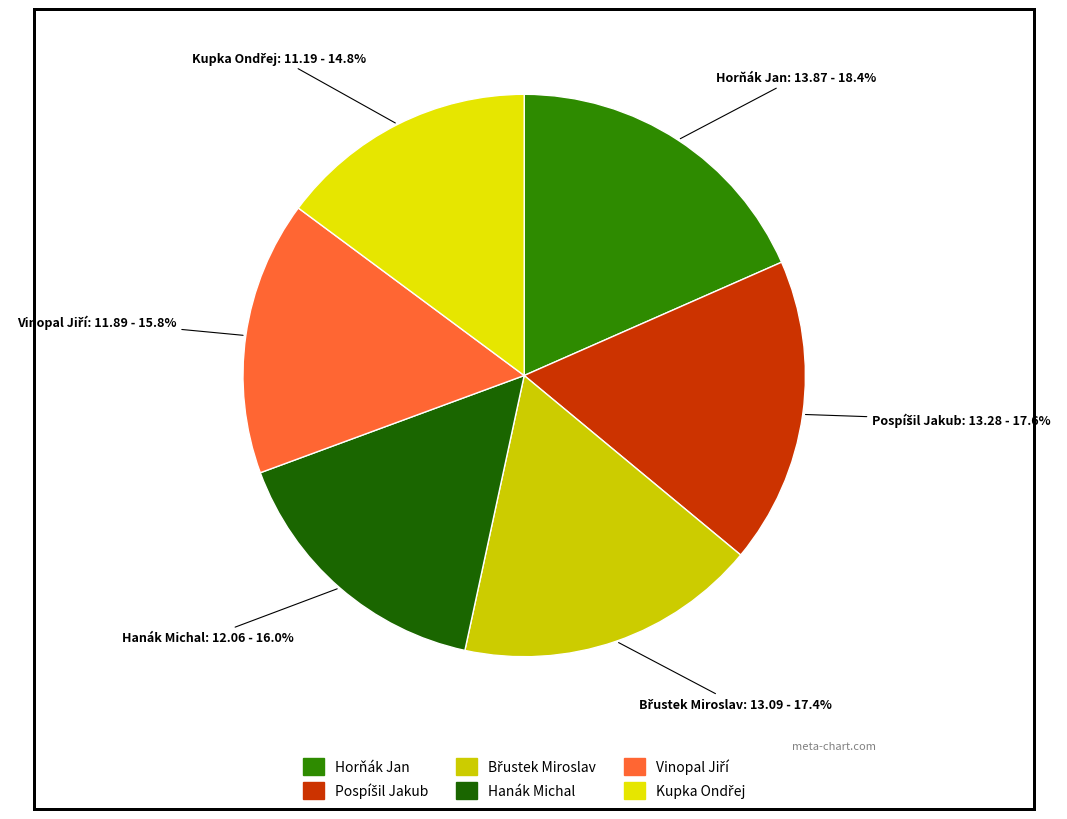

Is there any slice that represents more than half of the pie?

No